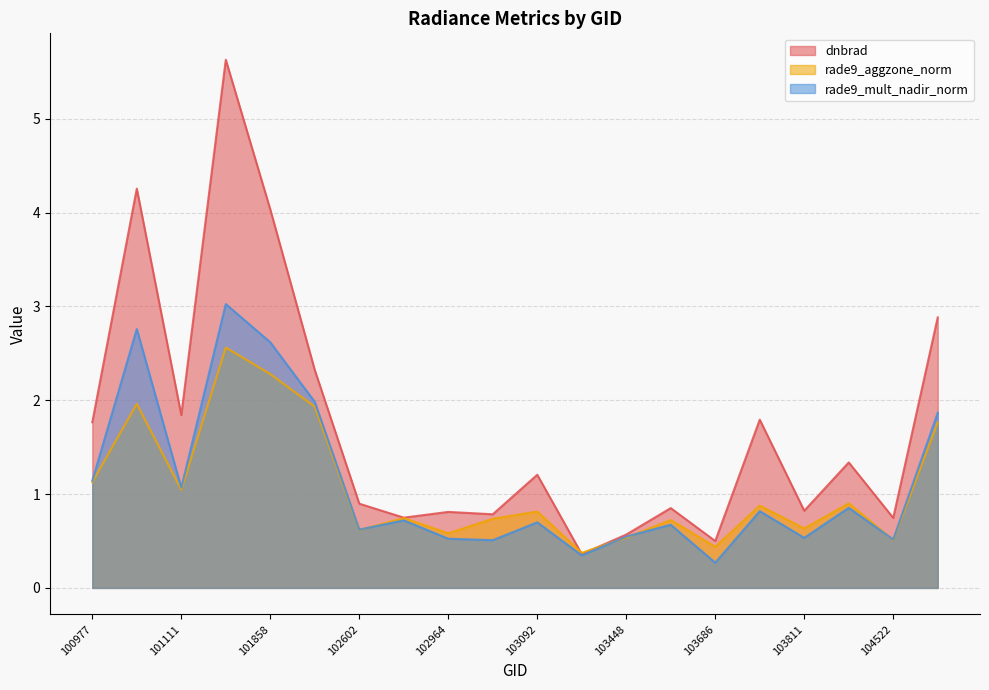

At which category is the sum across all series the highest?

101727